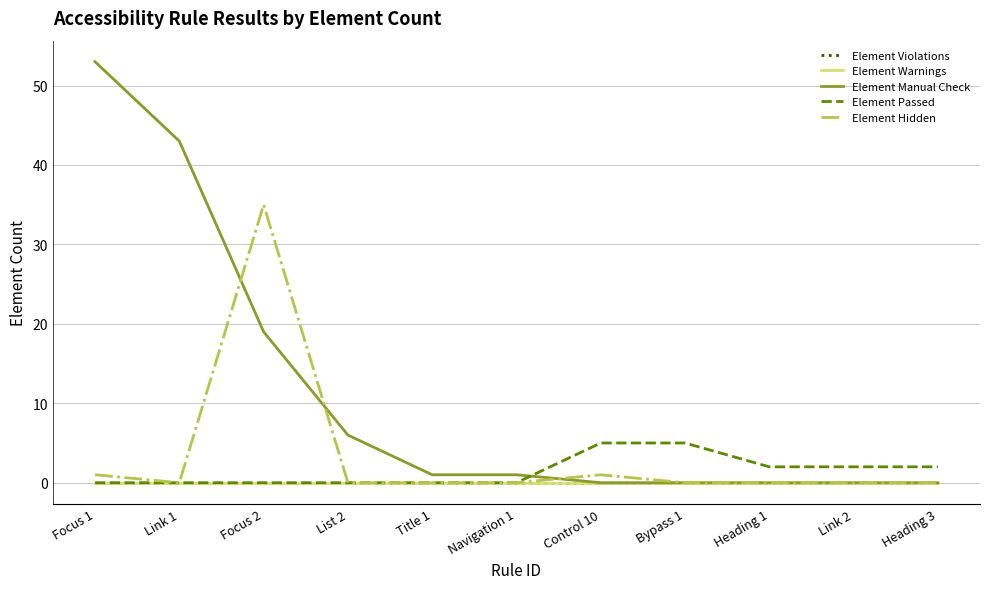

Does the chart display data point markers on the line(s)?

No